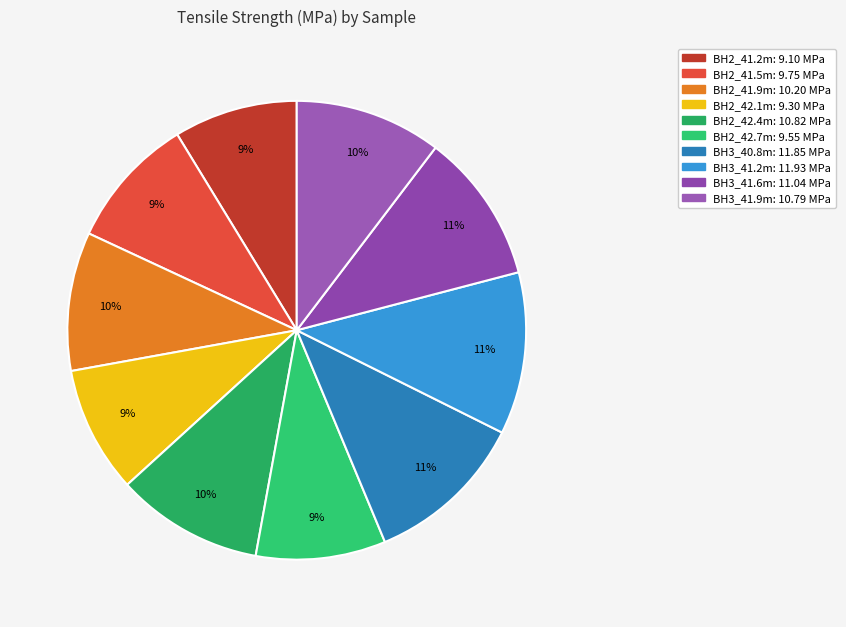

How many slices are in this pie chart?

10